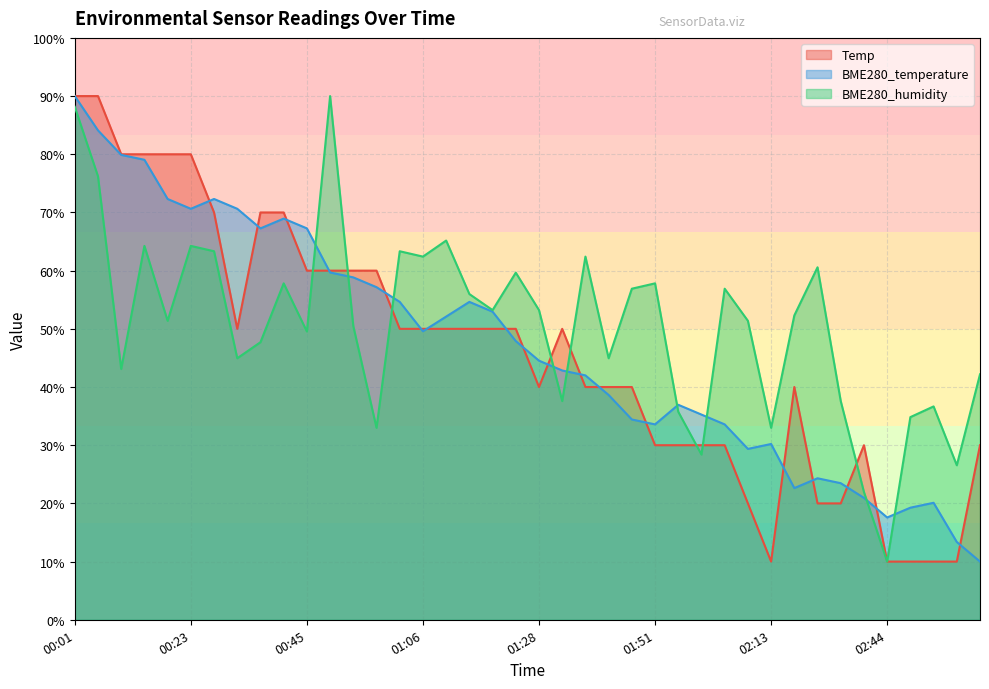

True or false: BME280_humidity and Temp cross at least once.

True